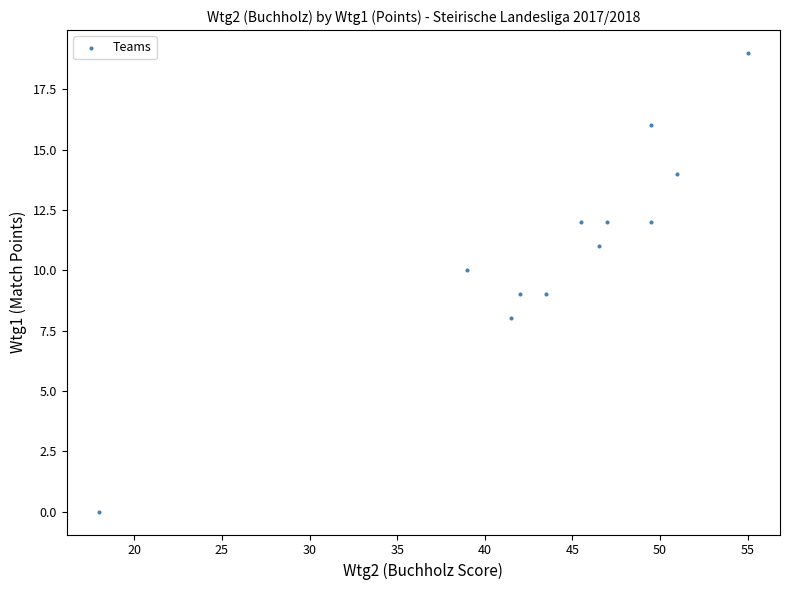

What is the range of Y values (max minus min)?

19